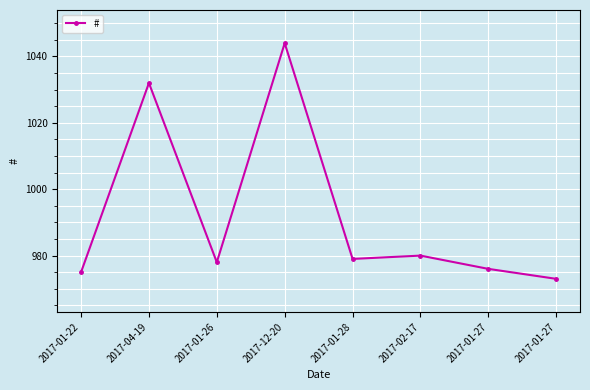

How many points are lower than both their immediate neighbors (excluding endpoints)?

2